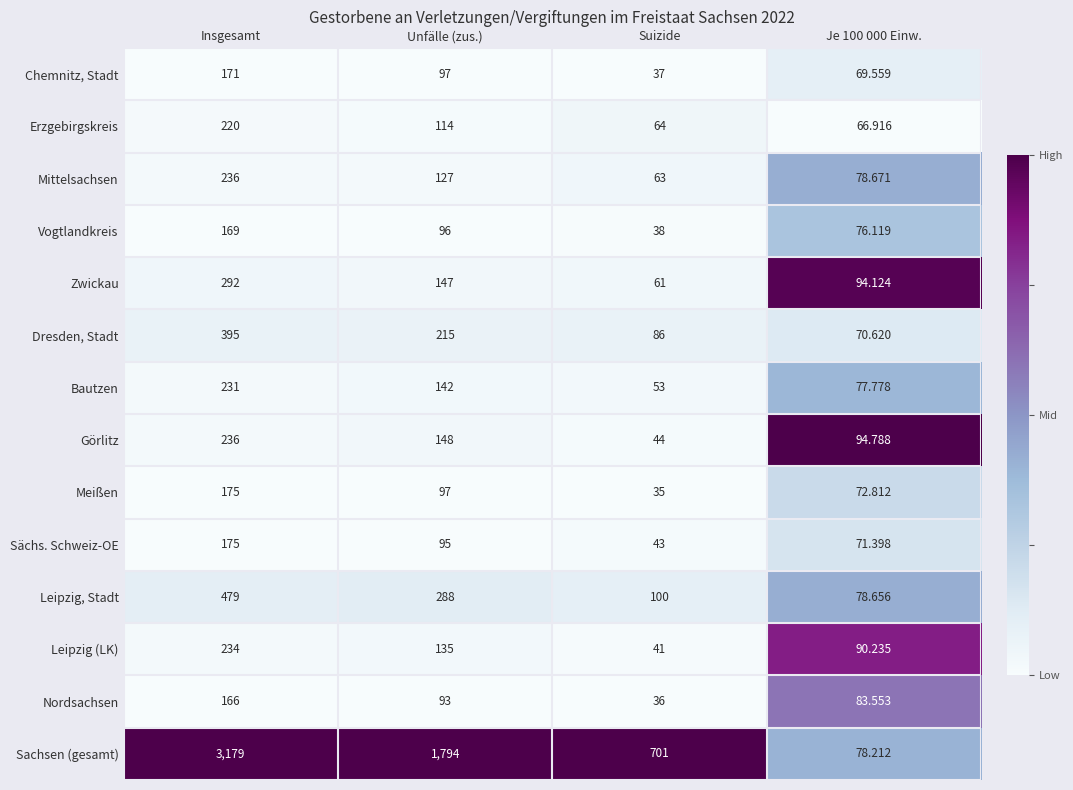

Where is Vogtlandkreis nearest to the value 103?

Unfälle (zus.)